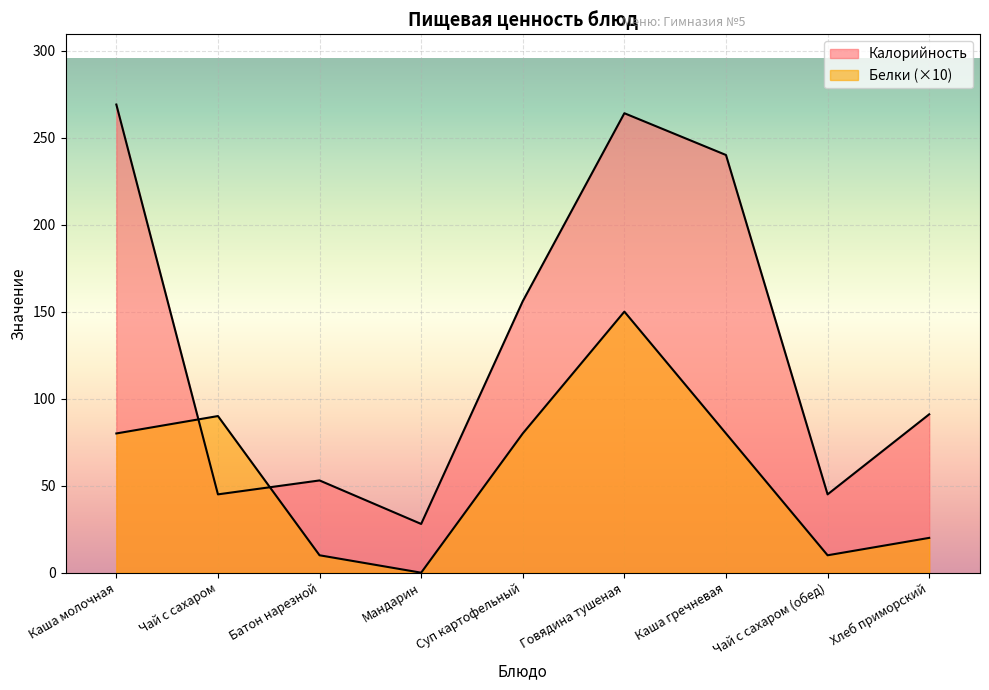

What is the spread (max minus min) of values at Чай с сахаром?

45